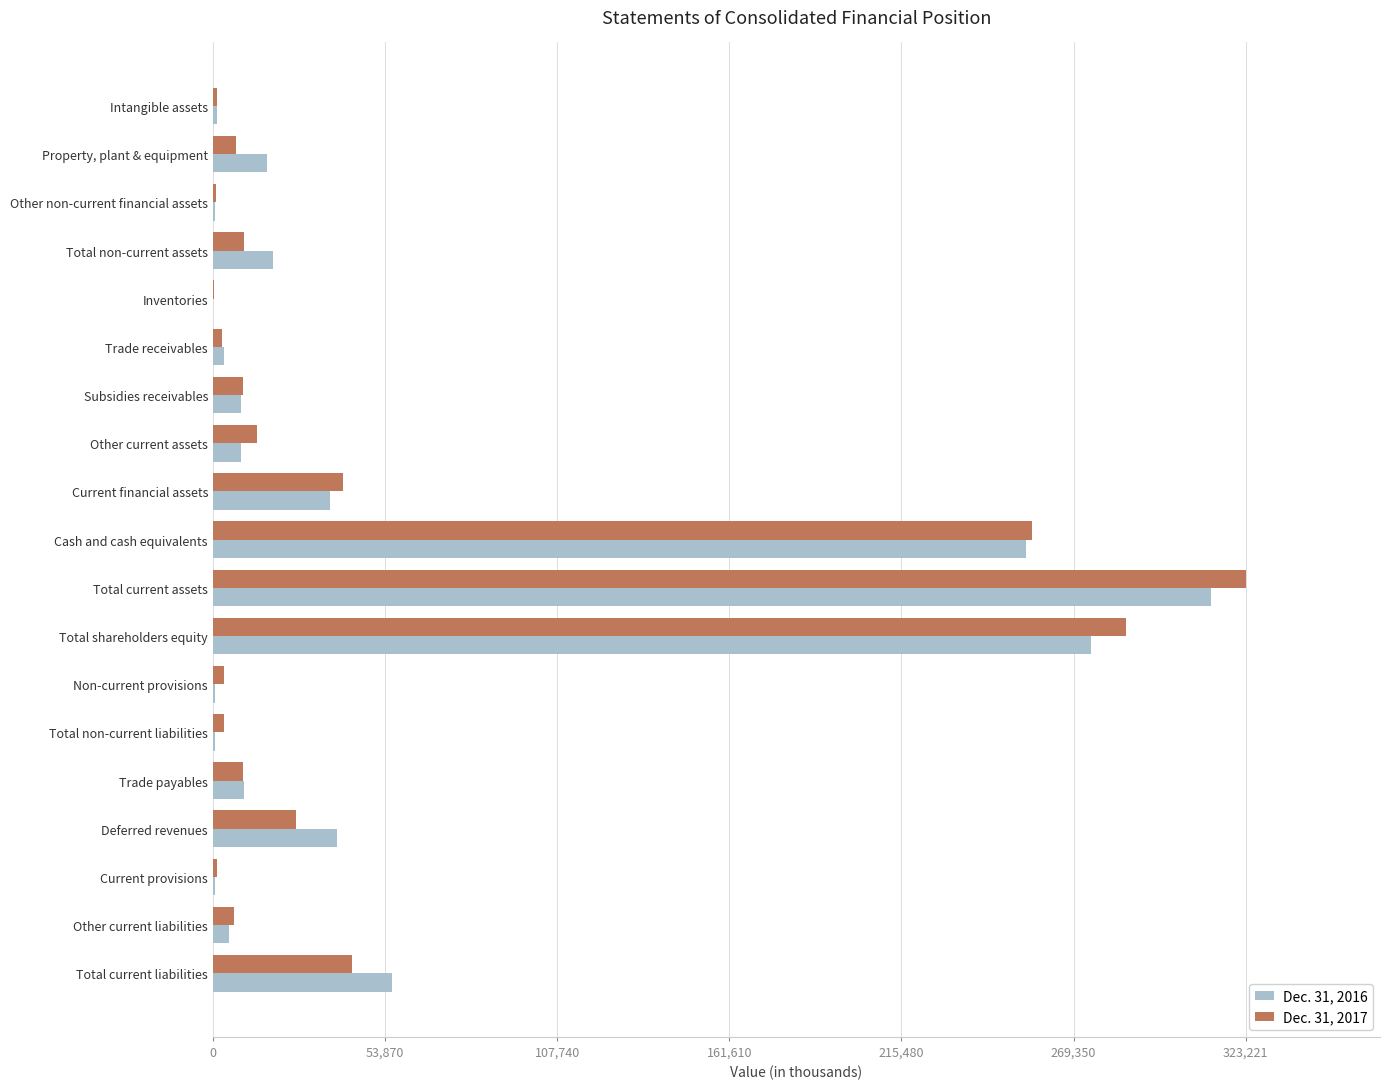

Which series has the largest range (max minus min)?

Dec. 31, 2017